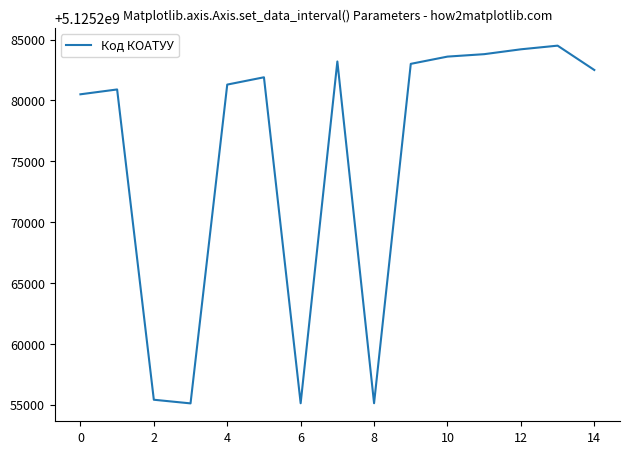

What is the difference between the maximum and minimum values?

29401